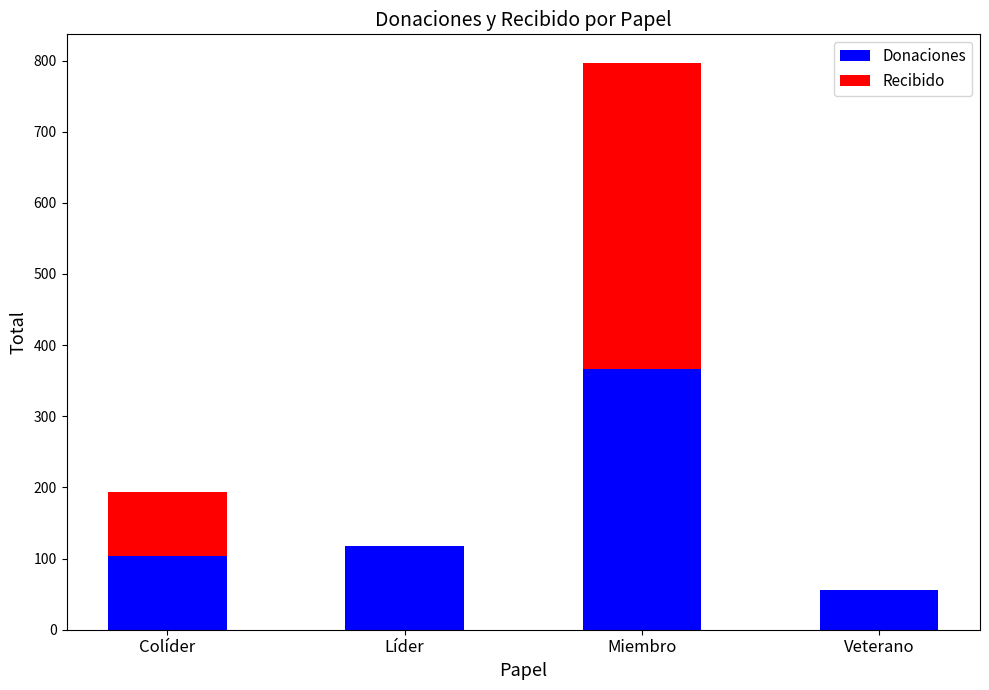

Reading right to left, what are the values for Donaciones?

Veterano=56	Miembro=367	Líder=118	Colíder=103